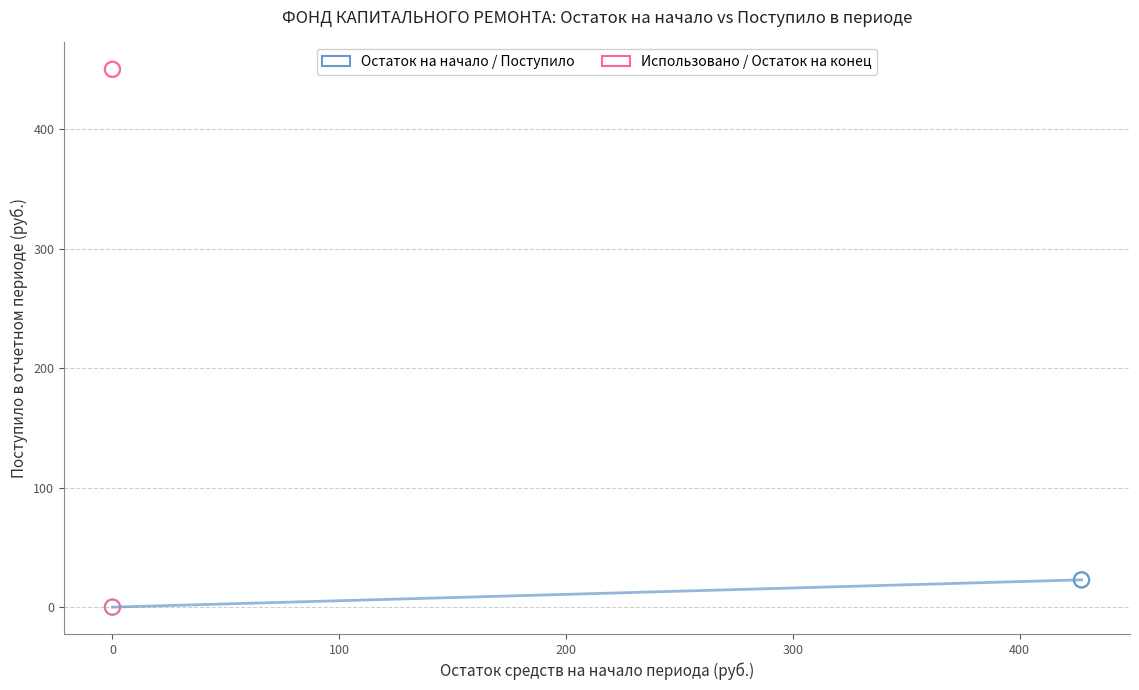

Which series has the widest spread of Y values?

Использовано / Остаток на конец